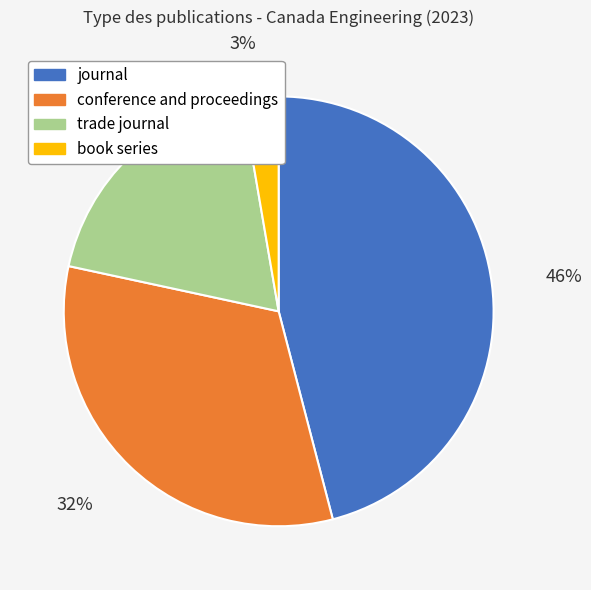

Which has a higher value, conference and proceedings or book series?

conference and proceedings